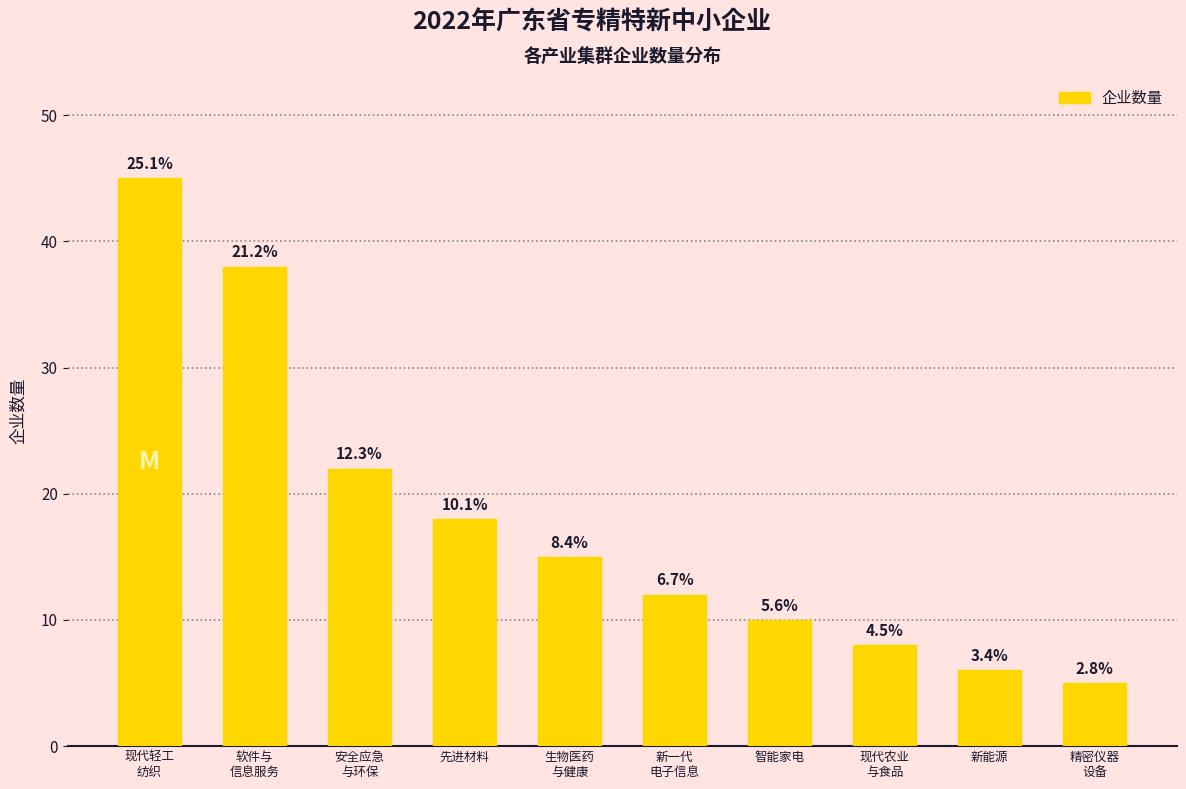

Are the bars horizontal?

No